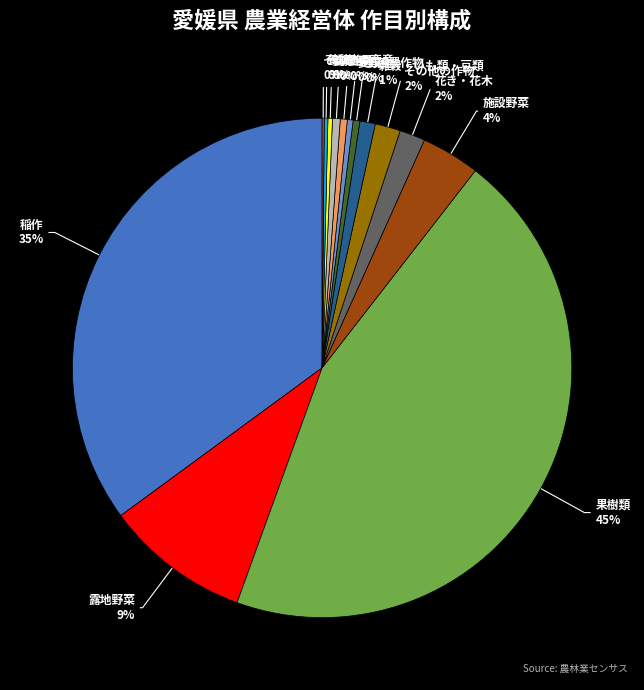

Is その他の作物 the majority of the pie?

No